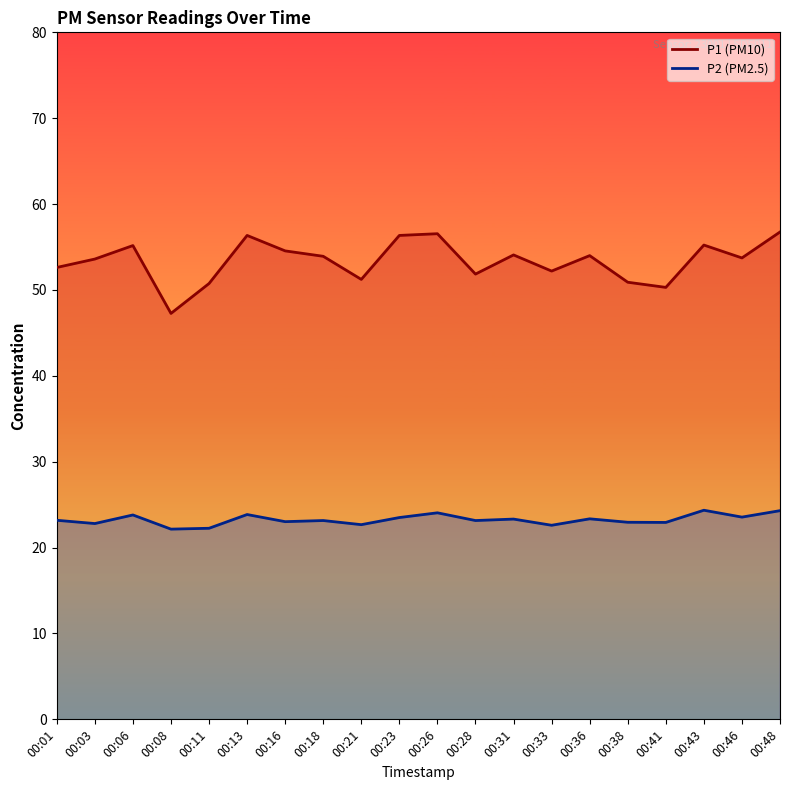

At which label is P2 closest to 23?

00:16